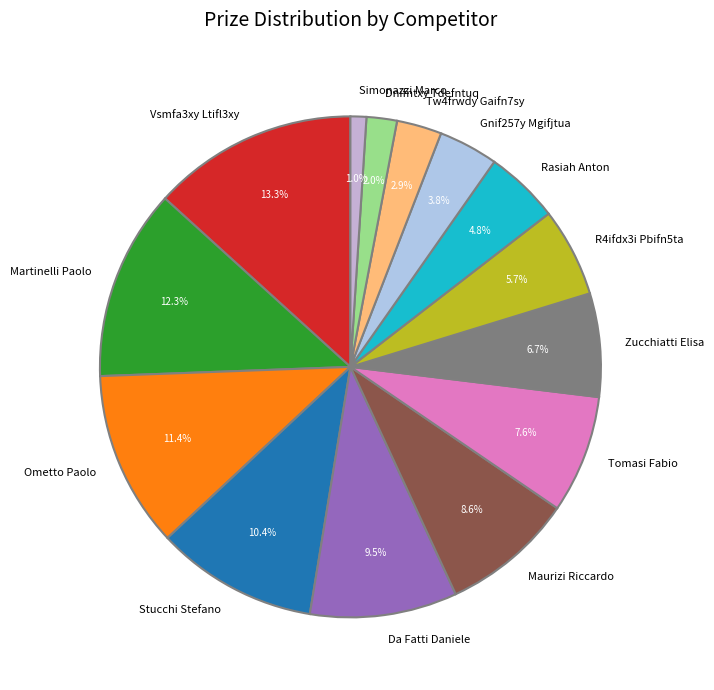

How much of the chart is everything except Vsmfa3xy Ltifl3xy?

86.7%